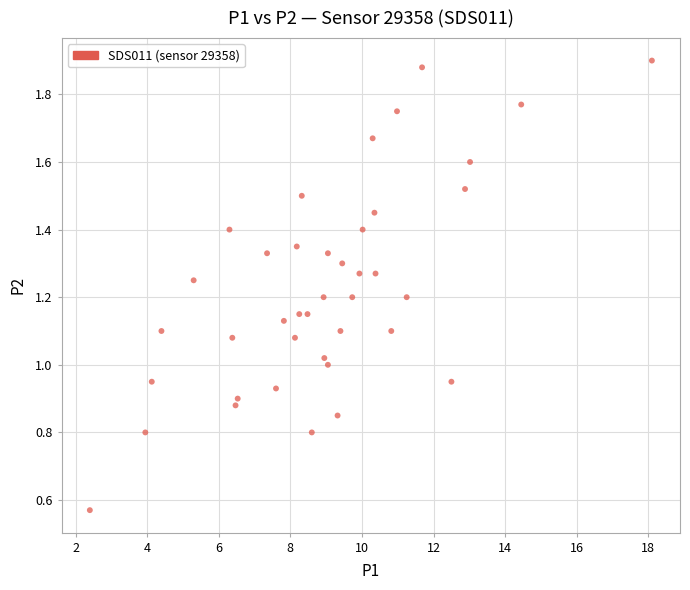

What is the range of X values (max minus min)?

15.7